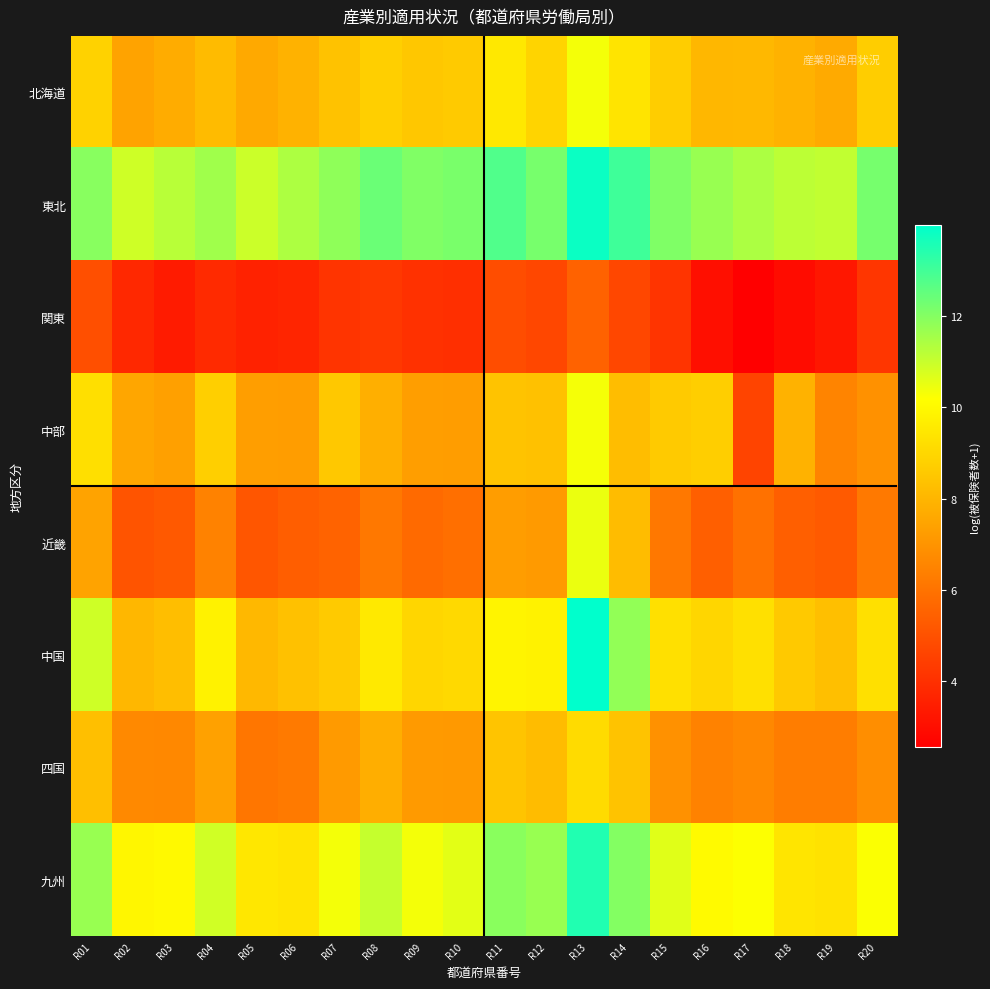

Reading right to left, list all the values displayed in this chart.

北海道: R20=8.7	R19=7.7	R18=7.9	R17=8.1	R16=8.0	R15=8.7	R14=9.4	R13=10.3	R12=8.9	R11=9.5	R10=8.6	R09=8.5	R08=8.8	R07=8.4	R06=7.9	R05=7.6	R04=8.2	R03=7.7	R02=7.5	R01=8.9
東北: R20=12.2	R19=11.1	R18=11.2	R17=11.4	R16=11.7	R15=12.1	R14=13.0	R13=13.8	R12=12.2	R11=12.8	R10=12.2	R09=12.1	R08=12.4	R07=11.8	R06=11.4	R05=10.9	R04=11.6	R03=11.2	R02=10.9	R01=11.9
関東: R20=4.2	R19=3.3	R18=2.9	R17=2.6	R16=3.0	R15=4.1	R14=4.7	R13=5.5	R12=4.7	R11=4.9	R10=4.0	R09=4.0	R08=4.3	R07=4.1	R06=3.7	R05=3.6	R04=3.9	R03=3.4	R02=3.8	R01=4.9
中部: R20=6.9	R19=6.5	R18=7.9	R17=4.6	R16=8.7	R15=8.6	R14=8.2	R13=10.3	R12=8.3	R11=8.4	R10=7.3	R09=7.3	R08=7.8	R07=8.6	R06=7.3	R05=7.3	R04=8.7	R03=7.4	R02=7.5	R01=9.3
近畿: R20=6.2	R19=5.3	R18=5.4	R17=6.0	R16=5.4	R15=6.2	R14=8.2	R13=10.5	R12=7.2	R11=7.3	R10=5.9	R09=5.7	R08=6.2	R07=5.5	R06=5.4	R05=5.2	R04=6.4	R03=5.3	R02=5.1	R01=7.4
中国: R20=9.3	R19=8.3	R18=8.6	R17=9.3	R16=9.0	R15=9.3	R14=11.8	R13=14.0	R12=9.8	R11=9.9	R10=9.0	R09=9.0	R08=9.5	R07=8.6	R06=8.3	R05=8.1	R04=9.8	R03=8.3	R02=8.0	R01=10.9
四国: R20=6.8	R19=6.3	R18=6.3	R17=6.6	R16=6.5	R15=6.9	R14=8.4	R13=9.1	R12=8.2	R11=8.4	R10=7.1	R09=7.2	R08=7.8	R07=7.2	R06=6.2	R05=6.1	R04=7.4	R03=6.6	R02=6.7	R01=8.3
九州: R20=10.2	R19=9.3	R18=9.4	R17=10.2	R16=10.0	R15=10.6	R14=12.0	R13=13.5	R12=11.7	R11=11.9	R10=10.6	R09=10.3	R08=11.0	R07=10.3	R06=9.4	R05=9.5	R04=10.9	R03=10.0	R02=9.9	R01=11.7